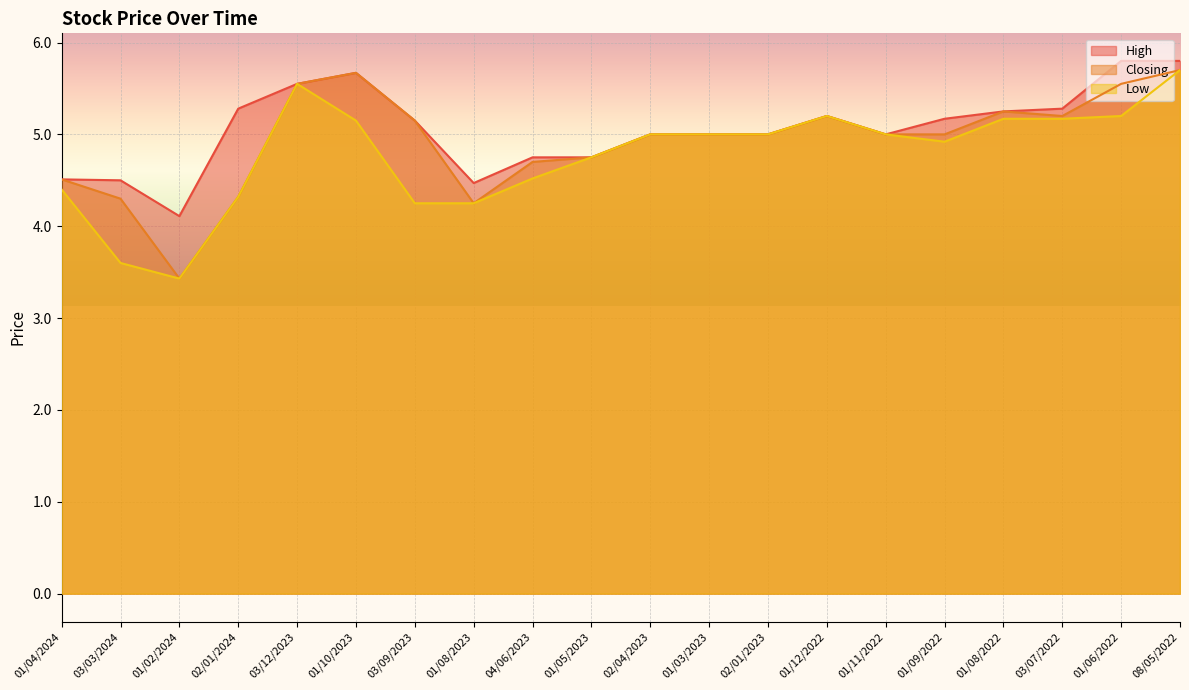

Between 01/06/2022 and 03/12/2023, which is larger?

01/06/2022